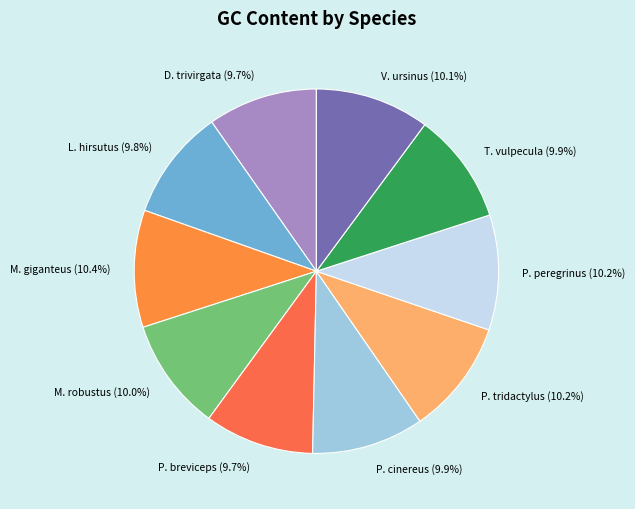

Is there any slice that represents more than half of the pie?

No